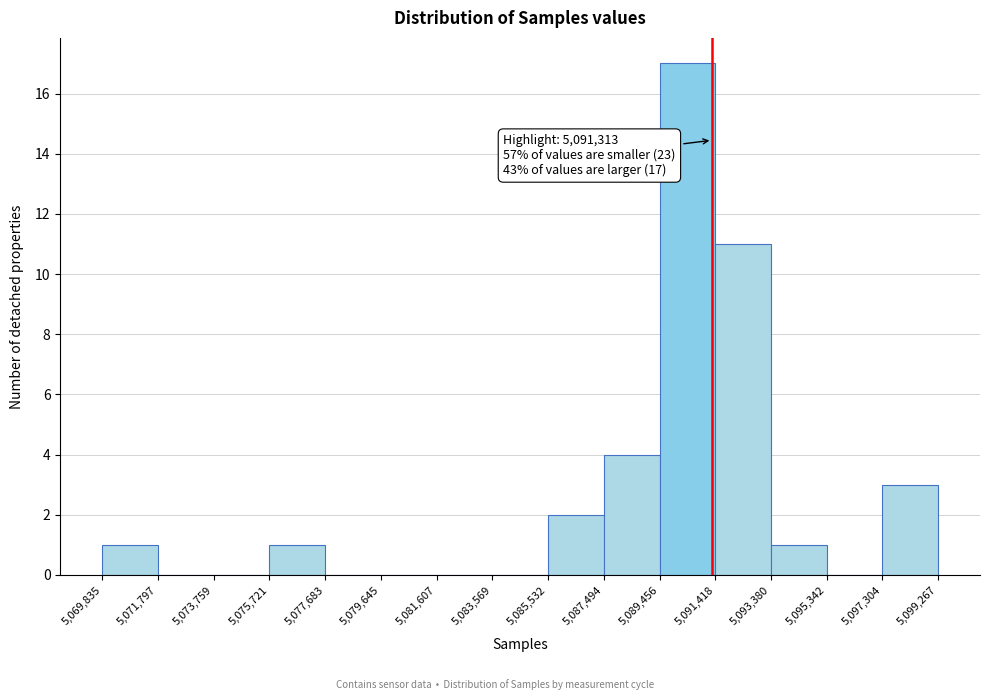

Over which range of the x-axis is the bar tallest?

5,089,456 to 5,091,418